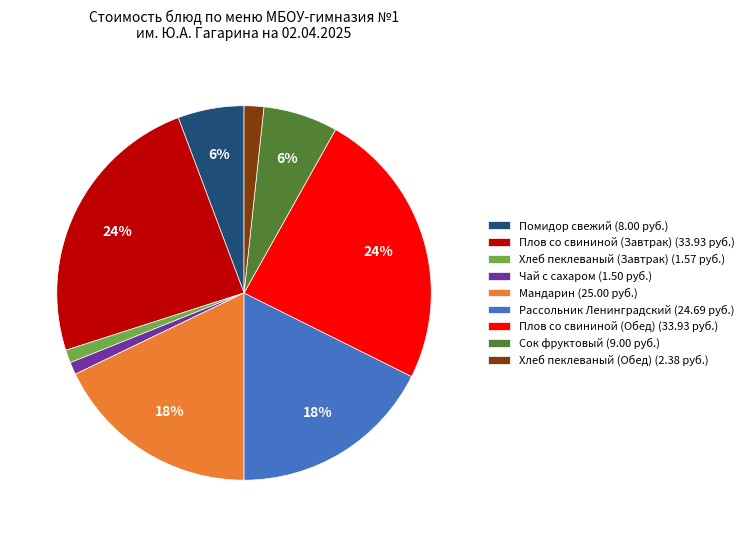

What percentage is the Плов со свининой (Обед) slice, to the nearest percent?

24%